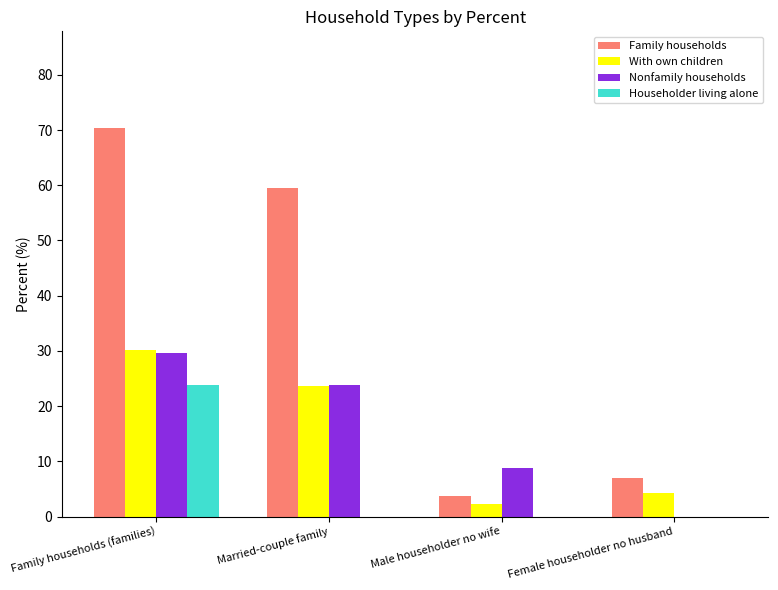

Which category has the highest value across all series?

Family households (families)